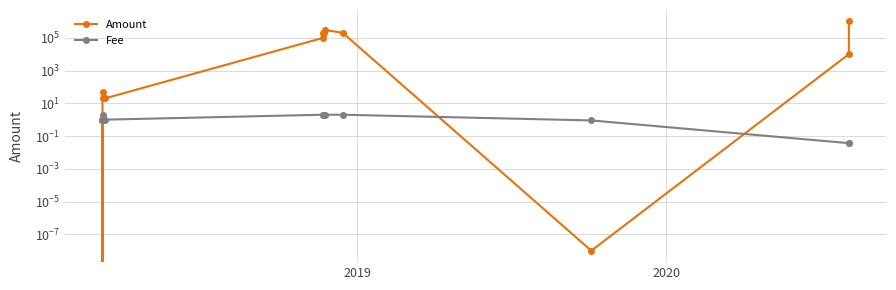

True or false: Fee and Amount cross at least once.

True